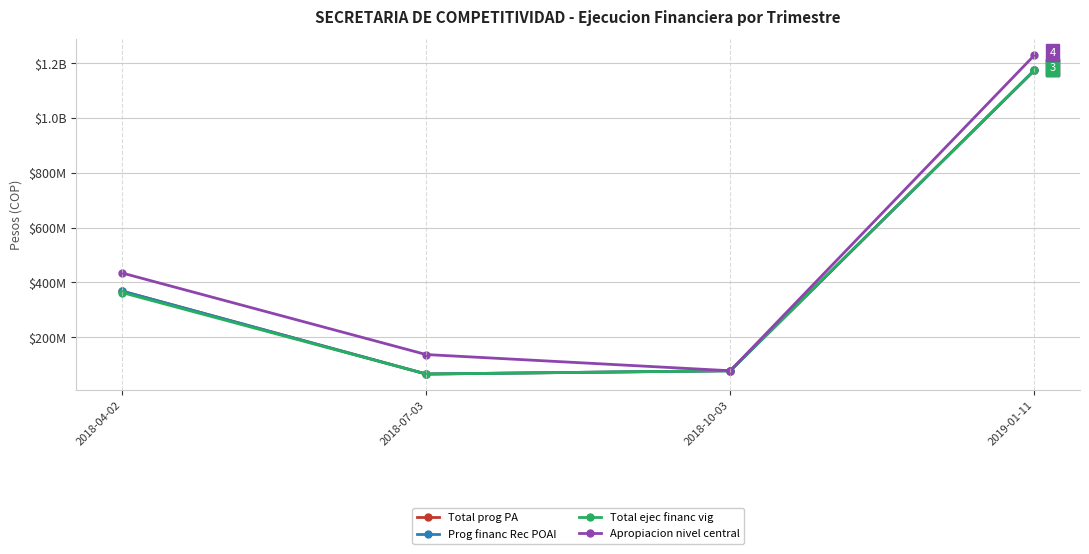

What is the label of the 4th point from the left?

2019-01-11